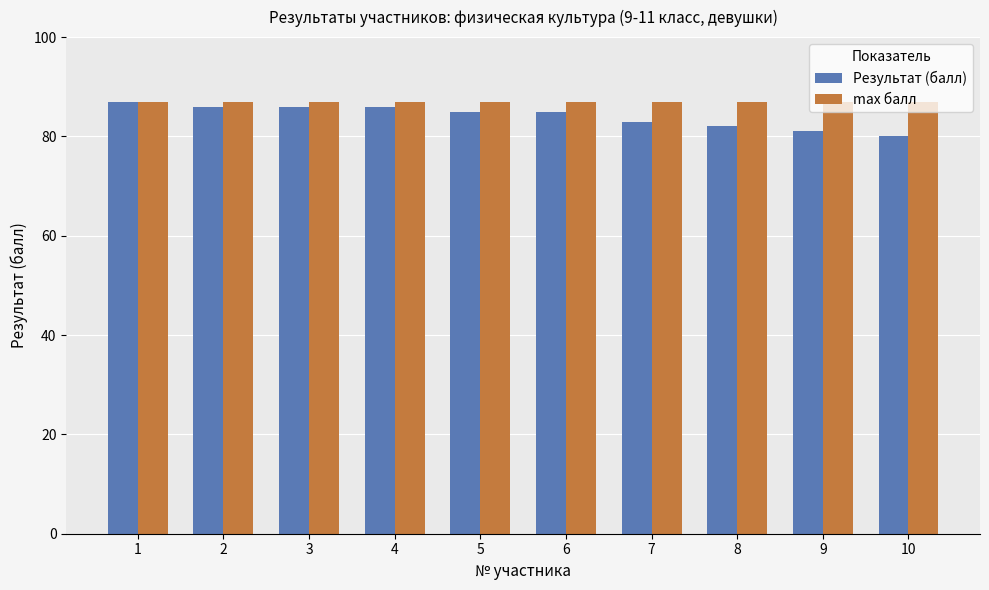

What is the maximum value shown in the chart?

87